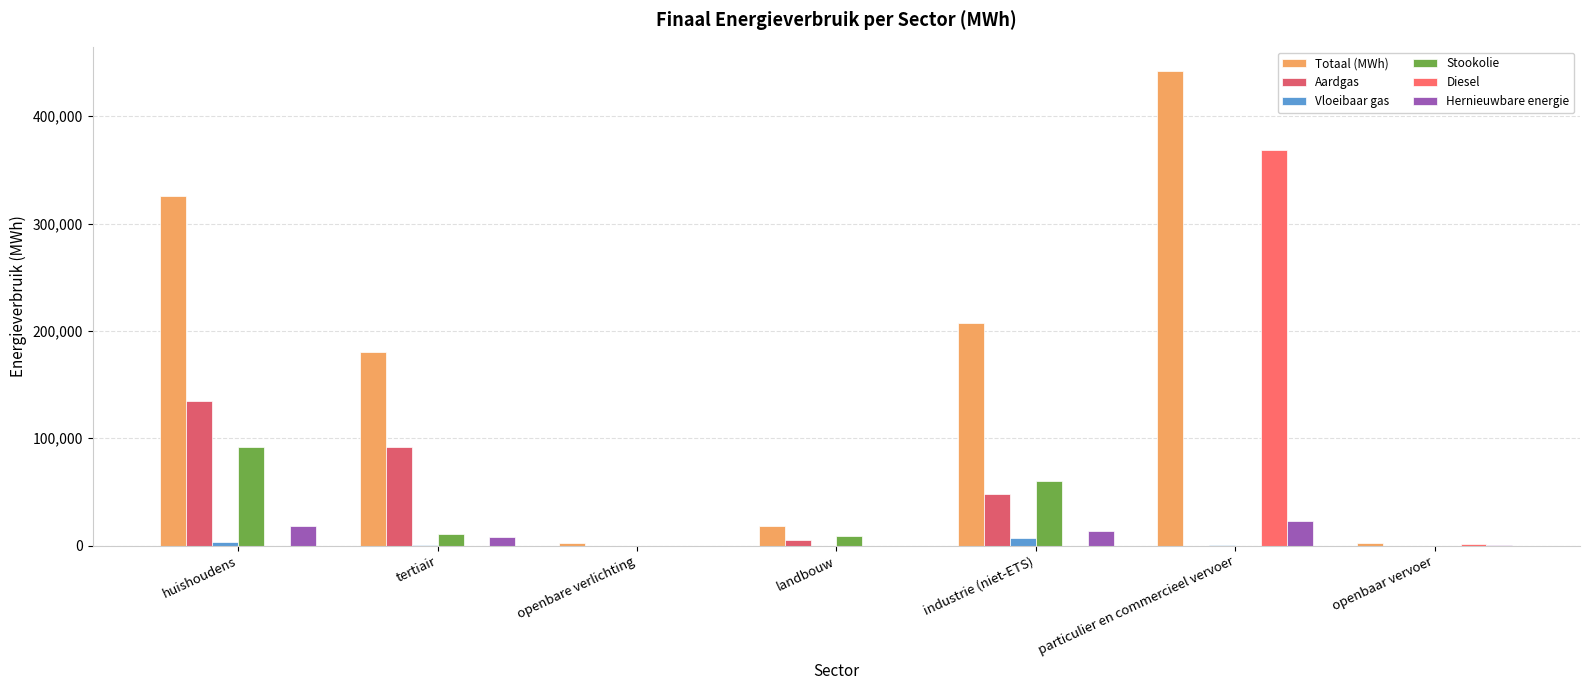

Which series has the largest total across all categories?

Totaal (MWh)